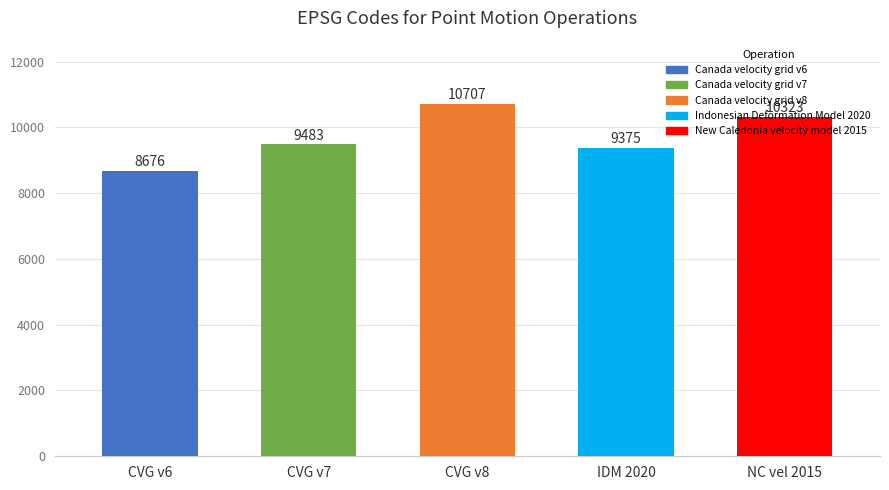

Between Canada velocity grid v7 and Canada velocity grid v8, which is larger?

Canada velocity grid v8